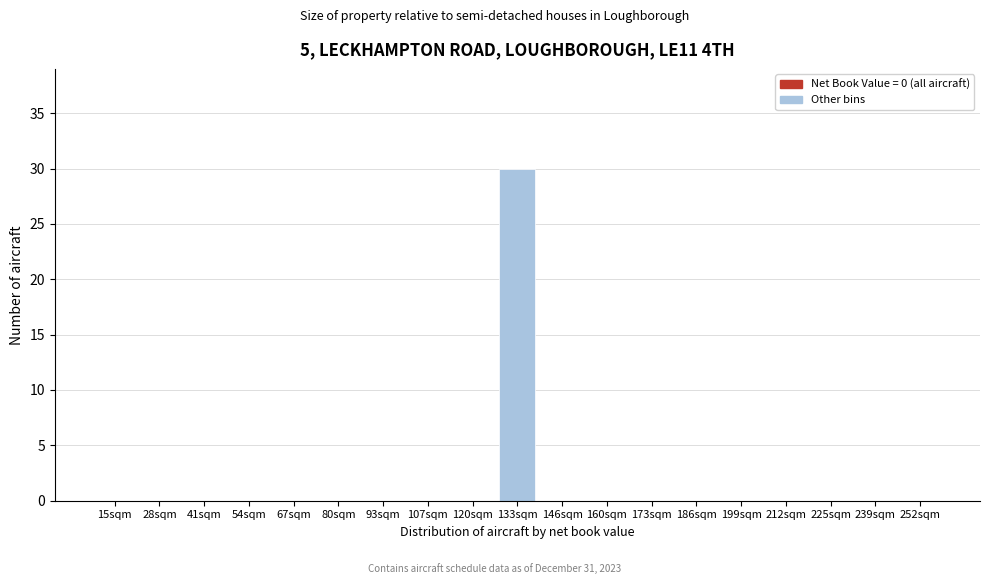

Reading left to right, transcribe all the data shown in this chart.

15sqm=0	28sqm=0	41sqm=0	54sqm=0	67sqm=0	80sqm=0	93sqm=0	107sqm=0	120sqm=0	133sqm=30	146sqm=0	160sqm=0	173sqm=0	186sqm=0	199sqm=0	212sqm=0	225sqm=0	239sqm=0	252sqm=0